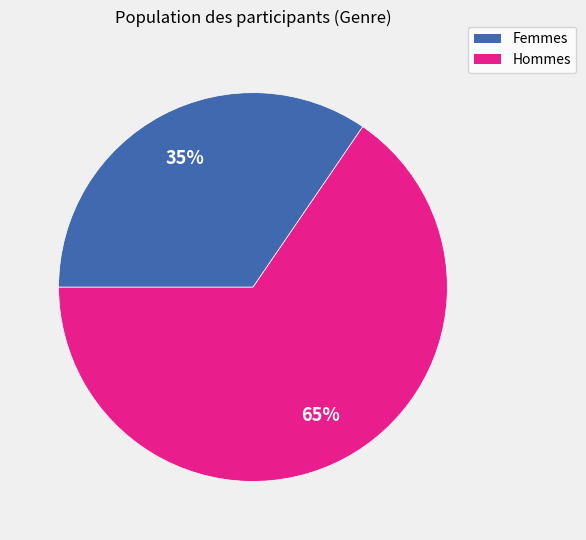

To the nearest percent, what percentage of the pie is Hommes?

35%